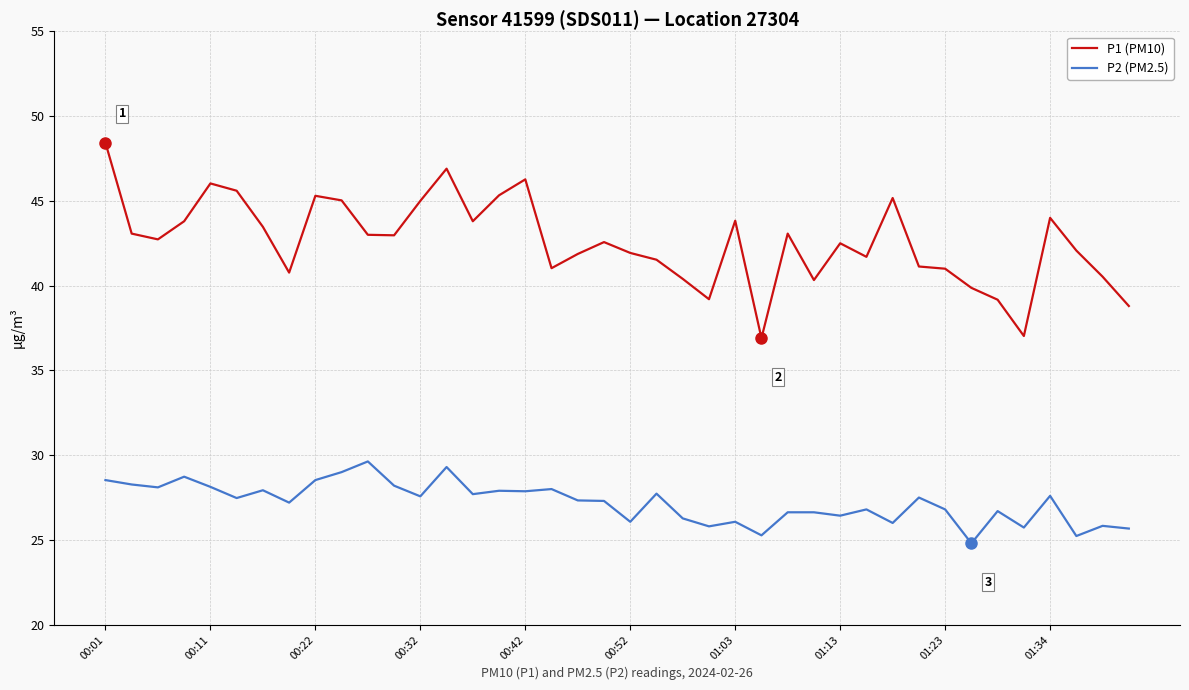

What is the smallest value displayed?

24.8